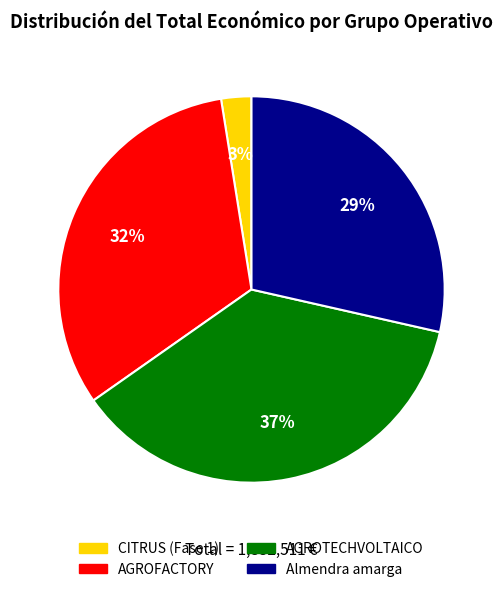

How many segments does this pie chart have?

4